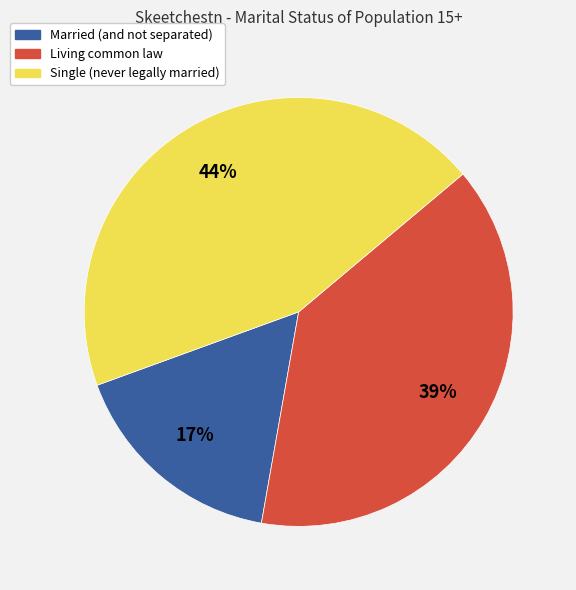

Which slice is the largest?

Single (never legally married)